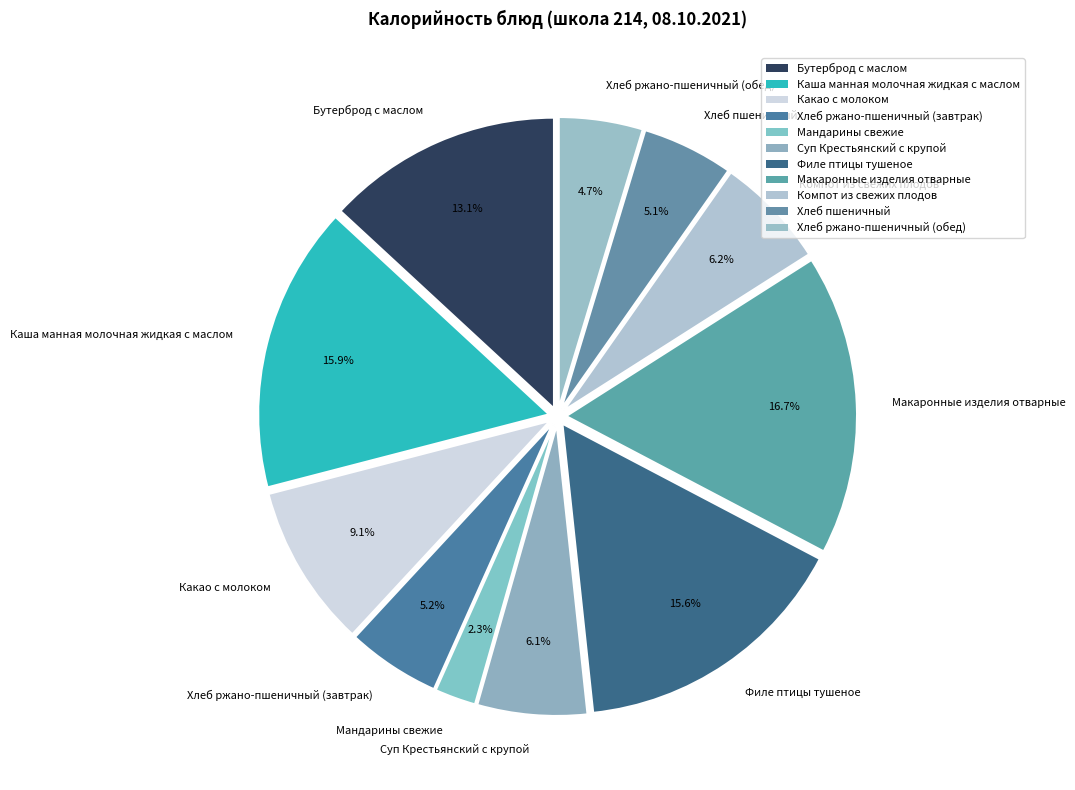

What is the ratio of the value at Каша манная молочная жидкая с маслом to the value at Компот из свежих плодов?

2.6